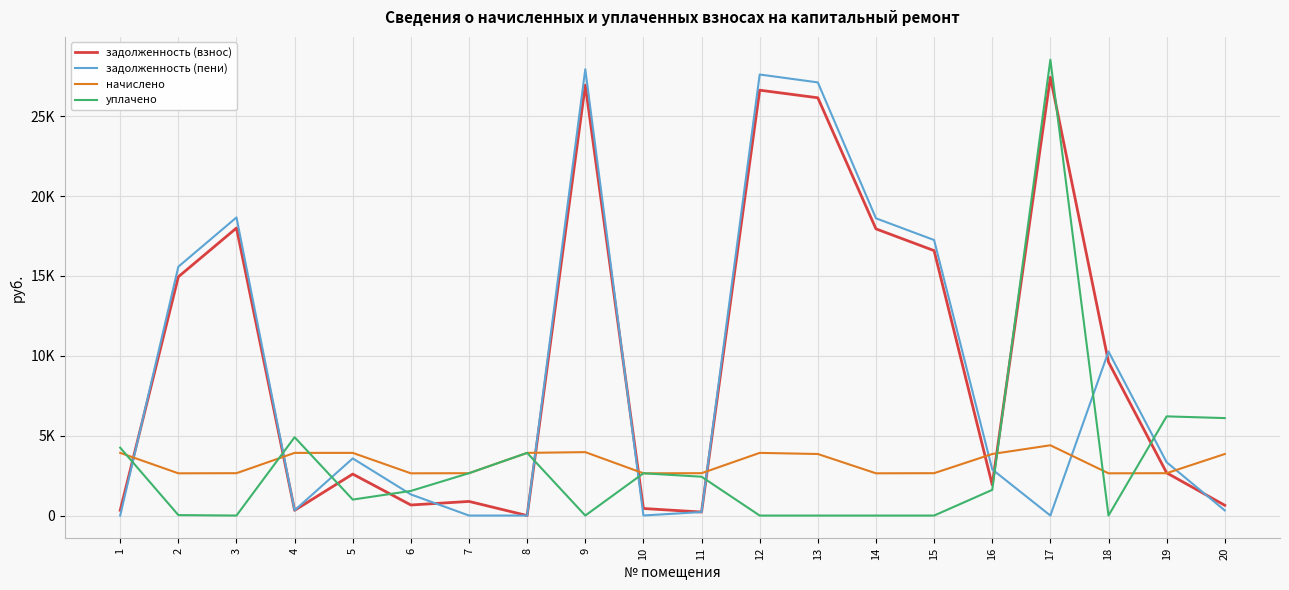

List the labels in order of начислено value, largest first.

17, 9, 1, 4, 5, 8, 12, 13, 16, 20, 3, 7, 11, 15, 19, 2, 6, 10, 14, 18